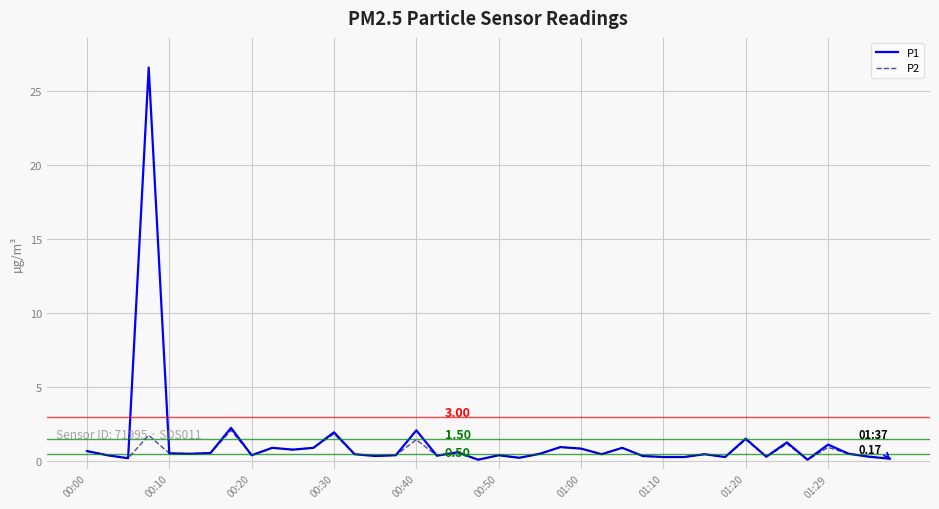

Rank the series by their maximum value, from lowest to highest.

P2, P1